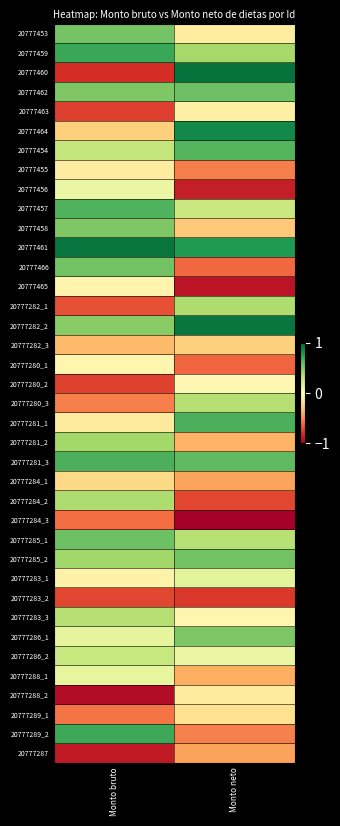

List the series in order of their peak value, lowest first.

20777283_2, 20777284_3, 20777287, 20777282_3, 20777284_1, 20777289_1, 20777288_2, 20777455, 20777463, 20777465, 20777280_1, 20777280_2, 20777456, 20777288_1, 20777283_1, 20777286_2, 20777283_3, 20777280_3, 20777284_2, 20777282_1, 20777281_2, 20777458, 20777286_1, 20777453, 20777466, 20777285_2, 20777462, 20777285_1, 20777454, 20777457, 20777281_3, 20777281_1, 20777289_2, 20777459, 20777464, 20777282_2, 20777461, 20777460